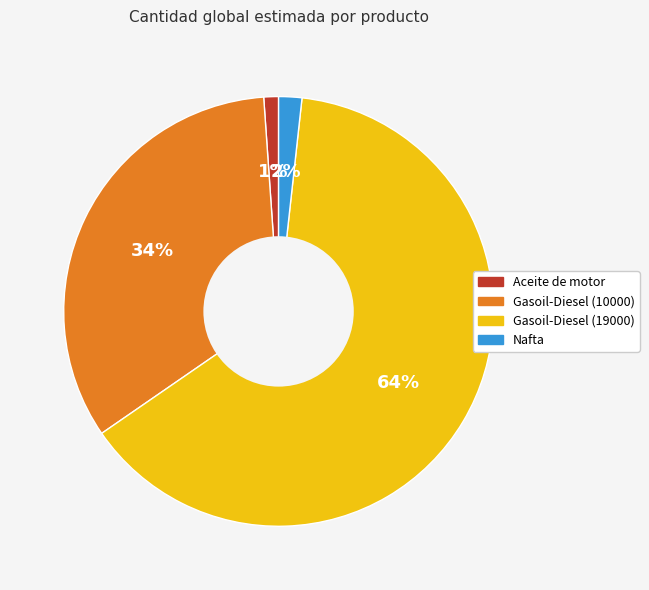

Does any single category account for the majority?

Yes